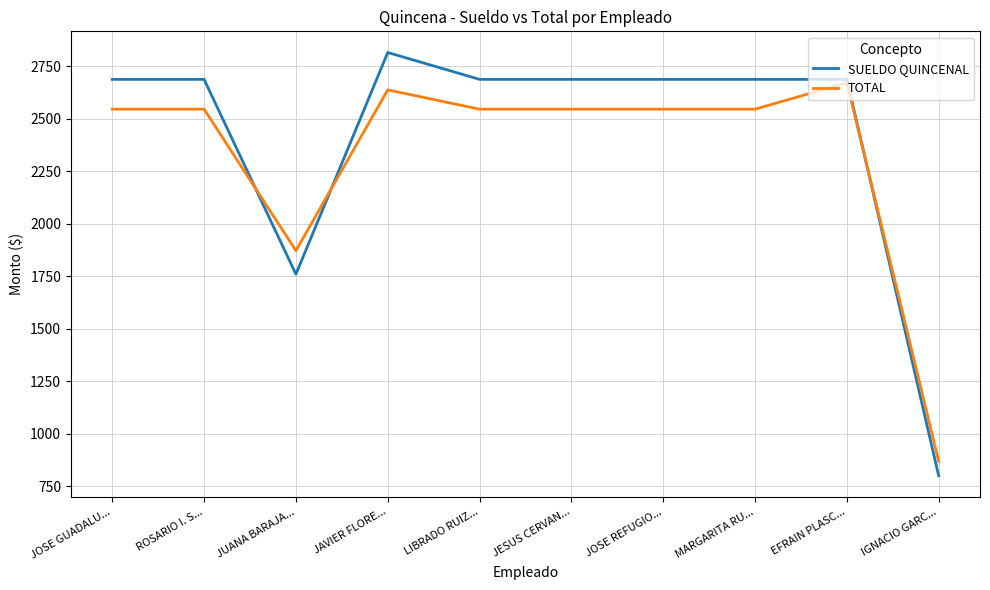

Which series has the widest spread of values?

SUELDO QUINCENAL